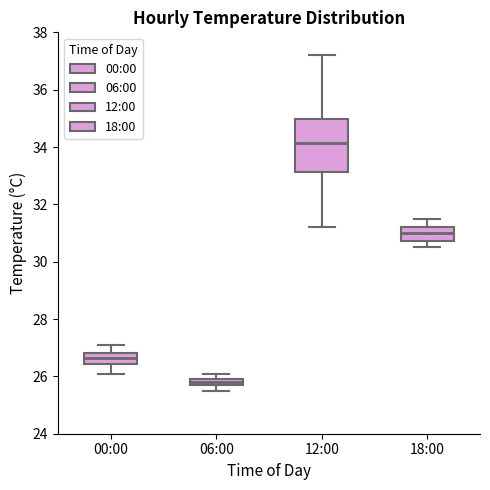

Comparing the boxes themselves (not the whiskers), which one is the tallest?

12:00